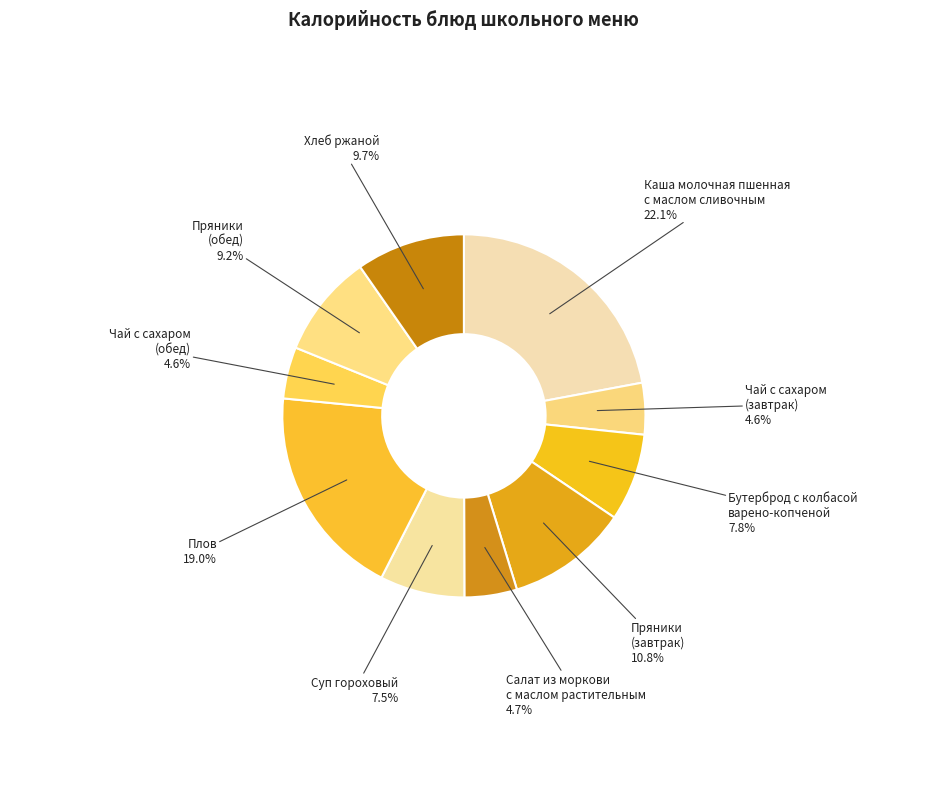

Count the number of slices in the pie.

10